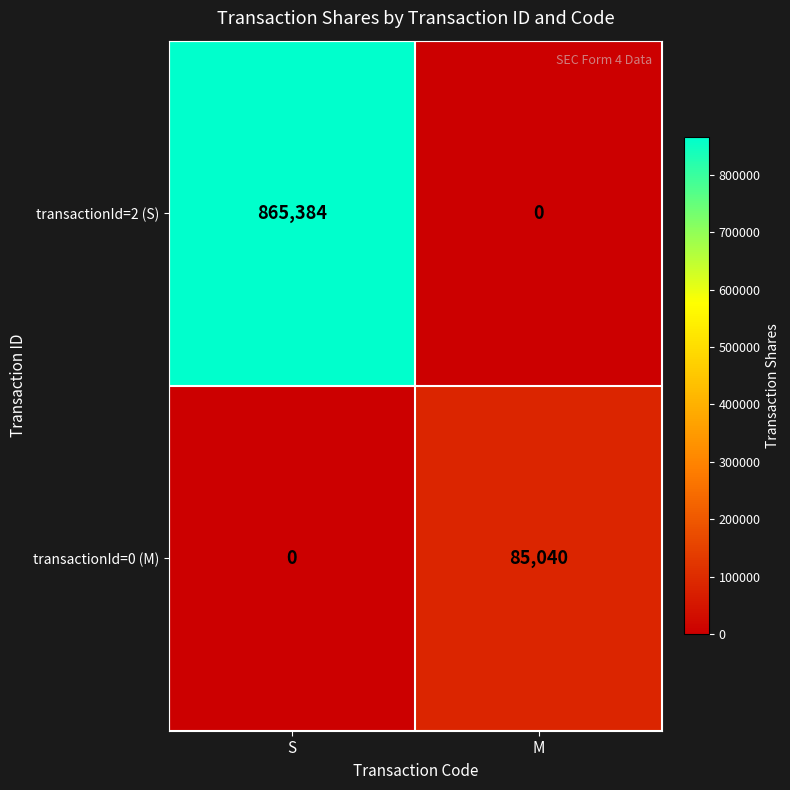

Where is transactionId=0 (M) nearest to the value 42520?

S